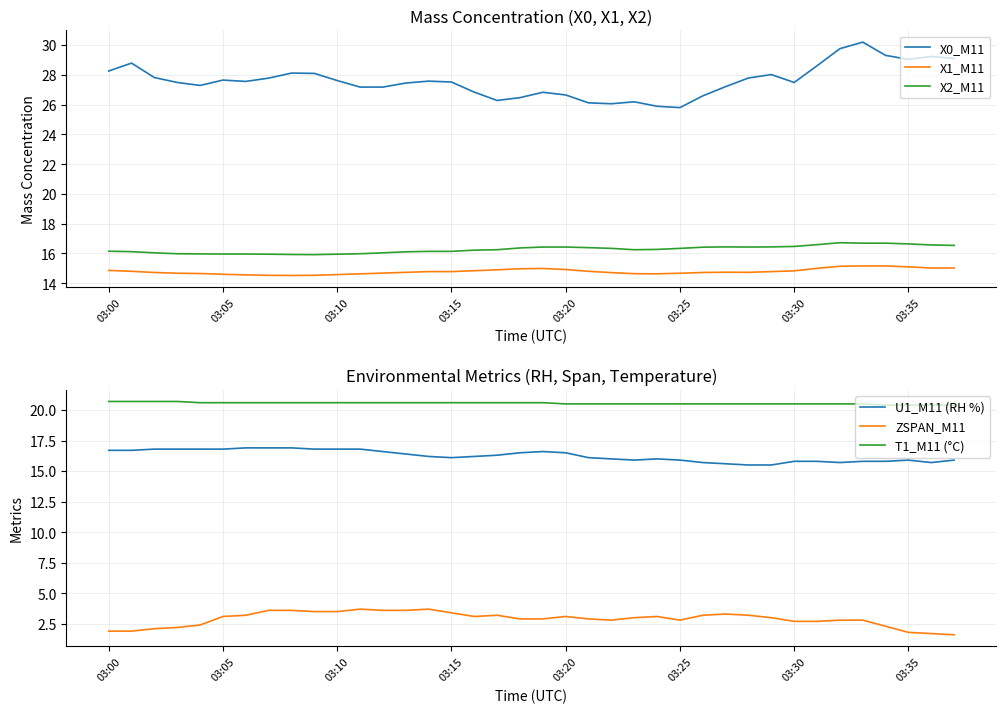

True or false: X2_M11 and X1_M11 cross at least once.

False